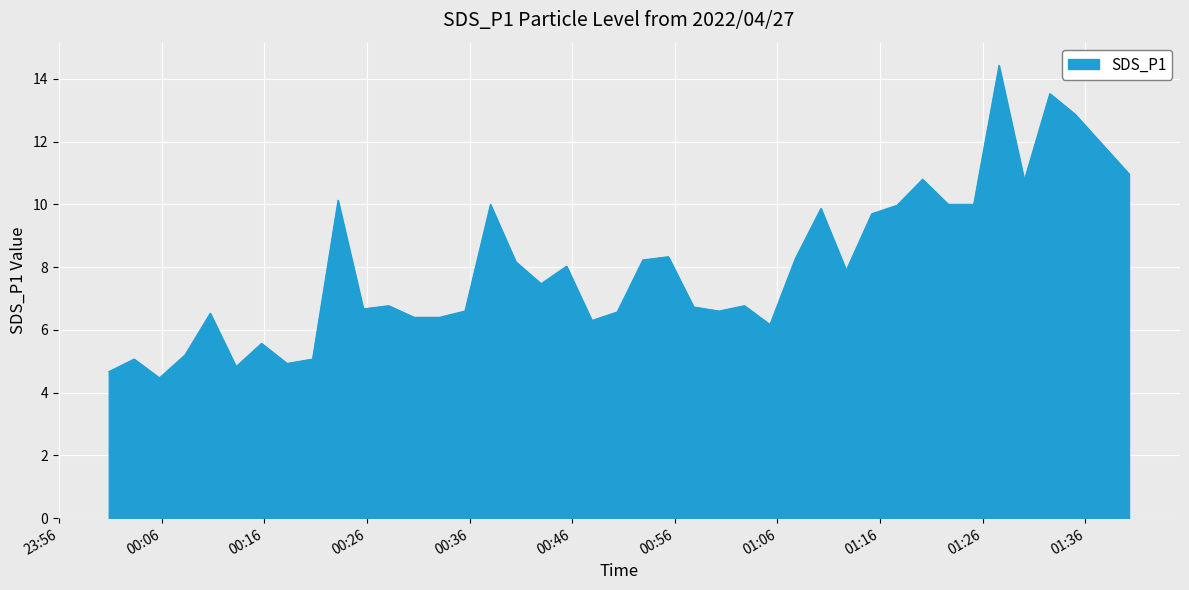

What is the smallest value displayed?

4.5